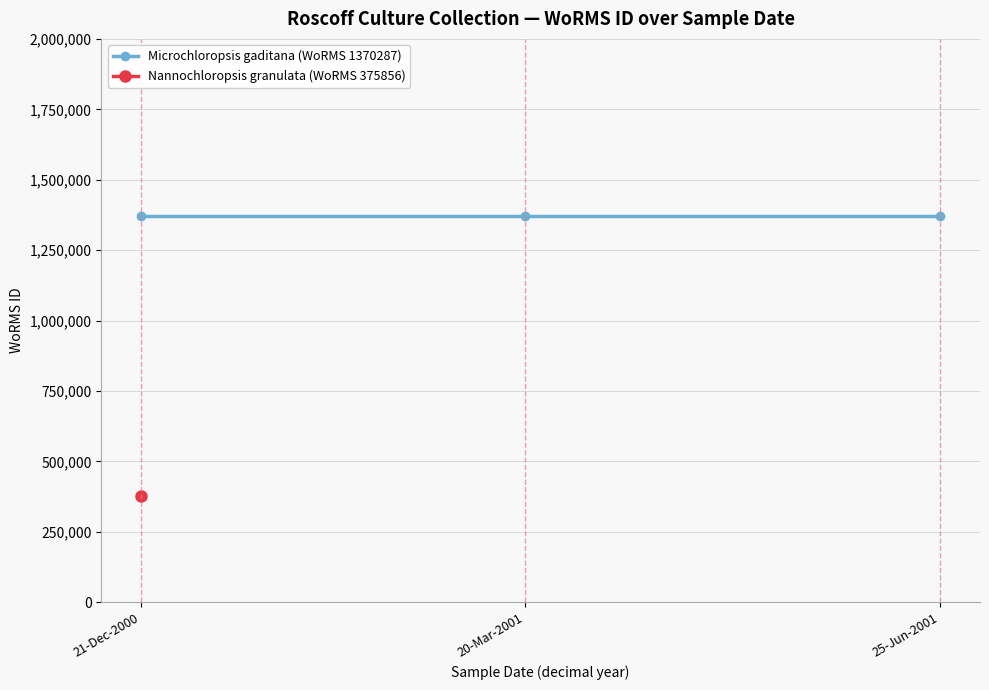

True or false: there are more than 1 points higher than both neighbors.

False